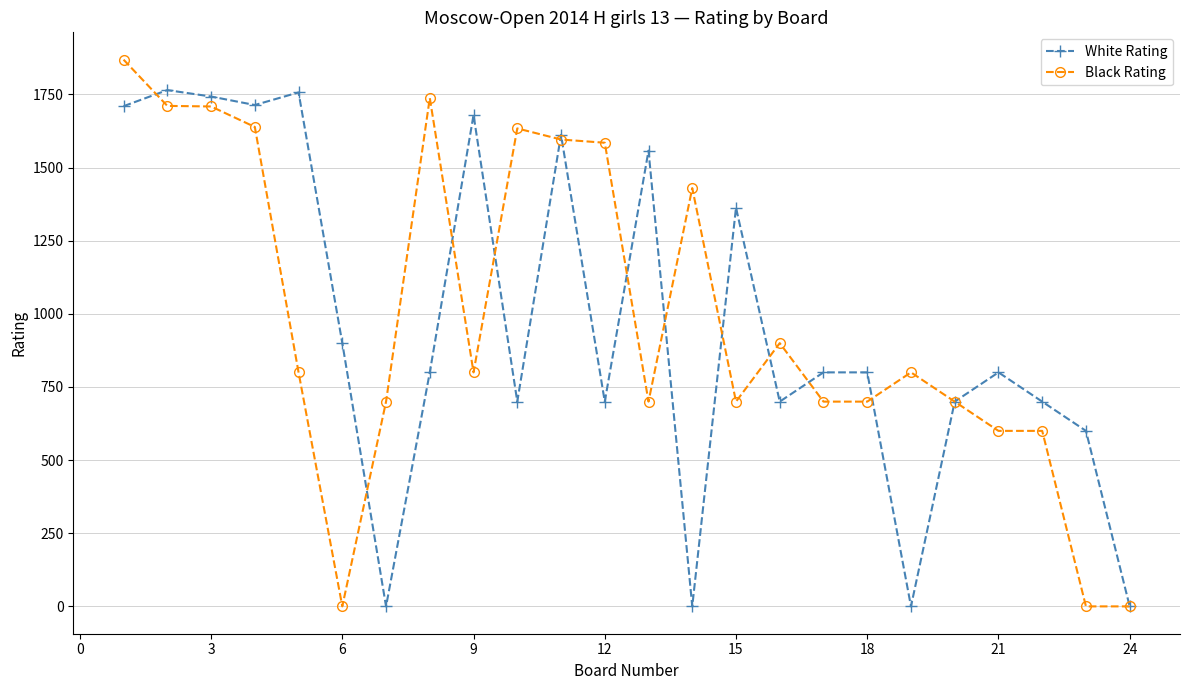

At how many categories does at least one series exceed 76?

23